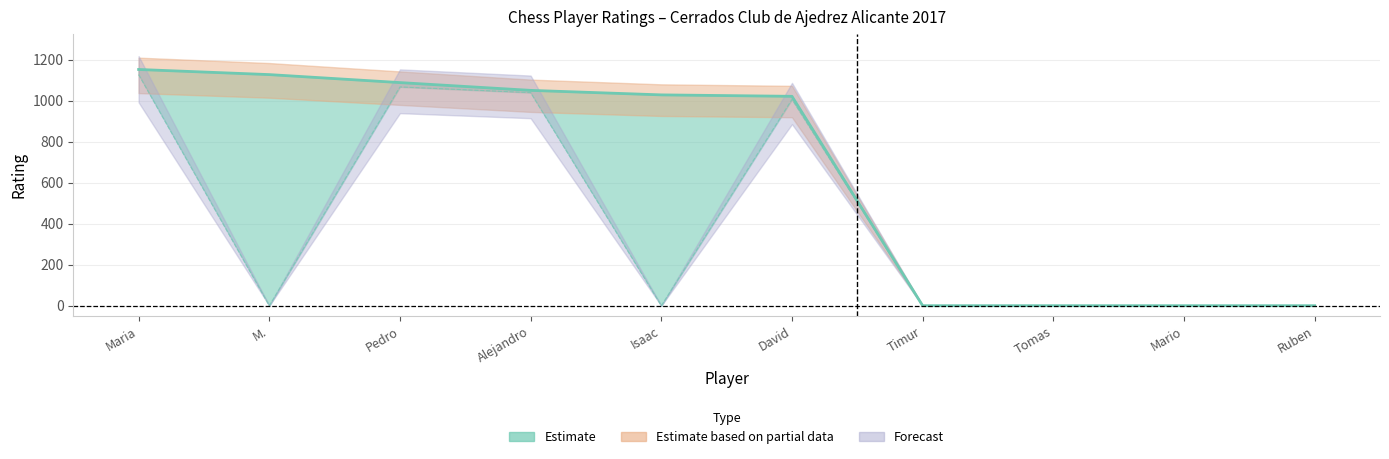

In RtgN, how many points are lower than both neighbors (excluding endpoints)?

2